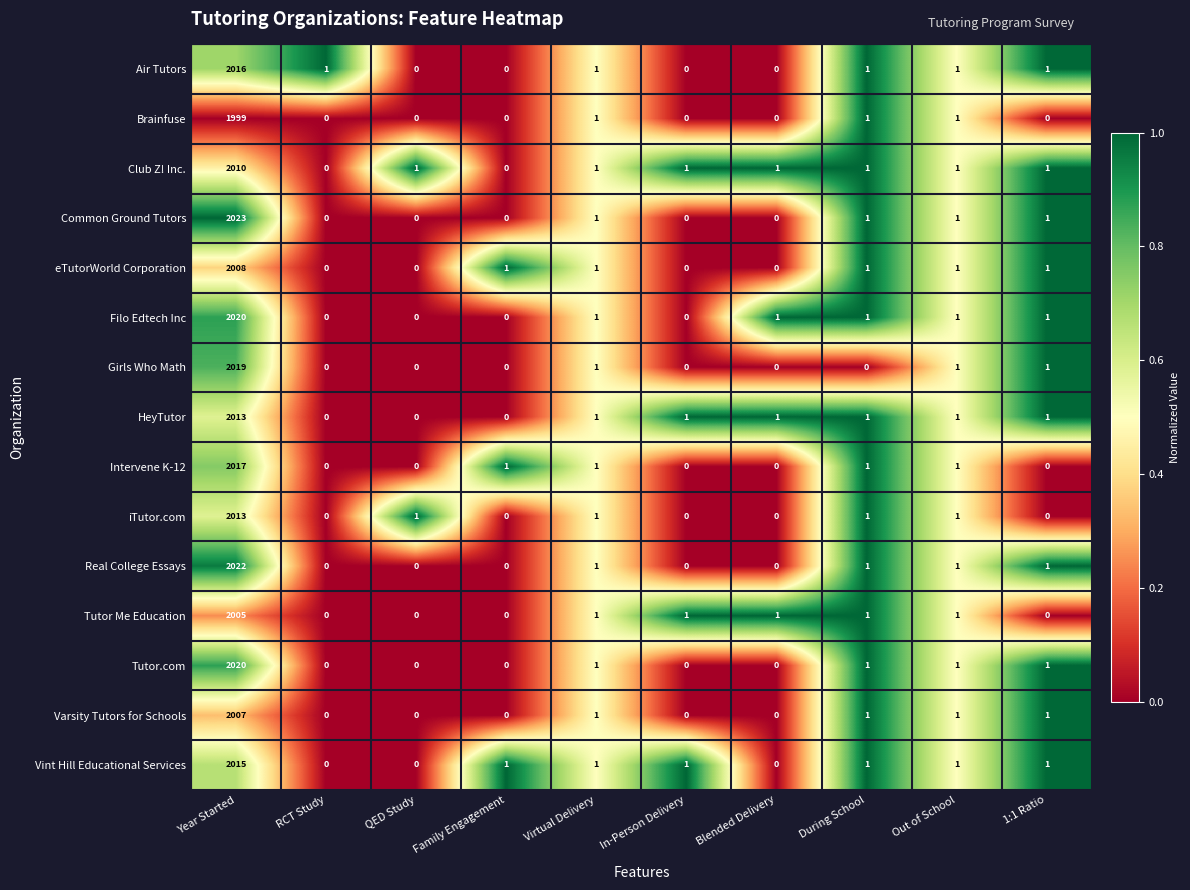

How many values in the Girls Who Math series exceed 0?

4